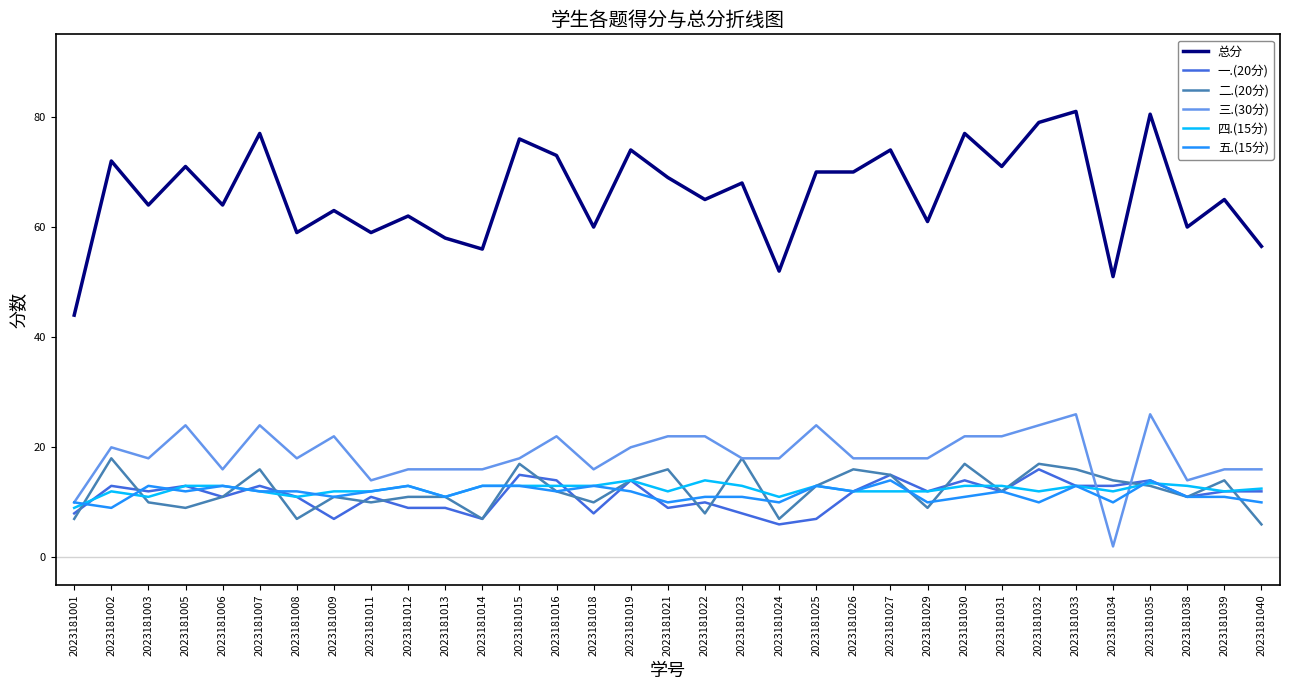

What is the lowest value of the 四.(15分) series?

9.0